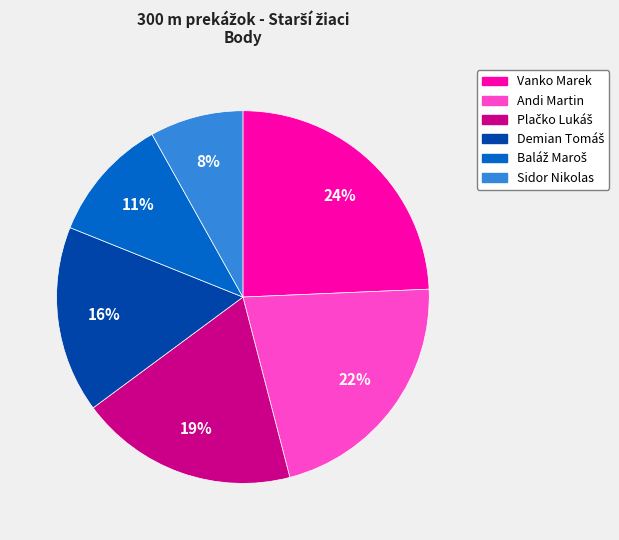

To the nearest percent, what is the difference between the largest and smallest slice percentages?

16%